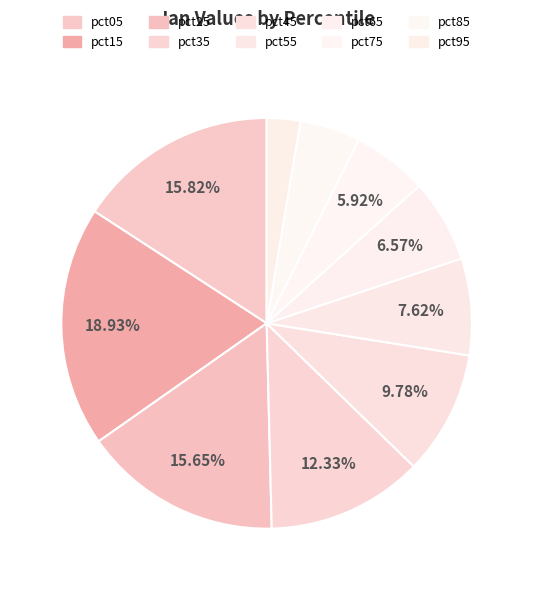

Rank the categories by value from lowest to highest.

pct95, pct85, pct75, pct65, pct55, pct45, pct35, pct25, pct05, pct15